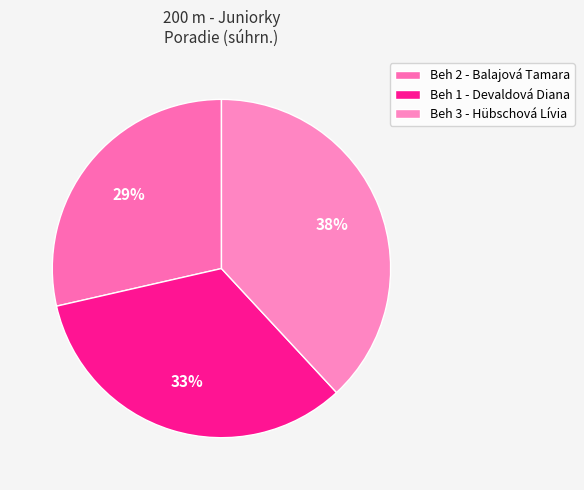

How many slices are in this pie chart?

3